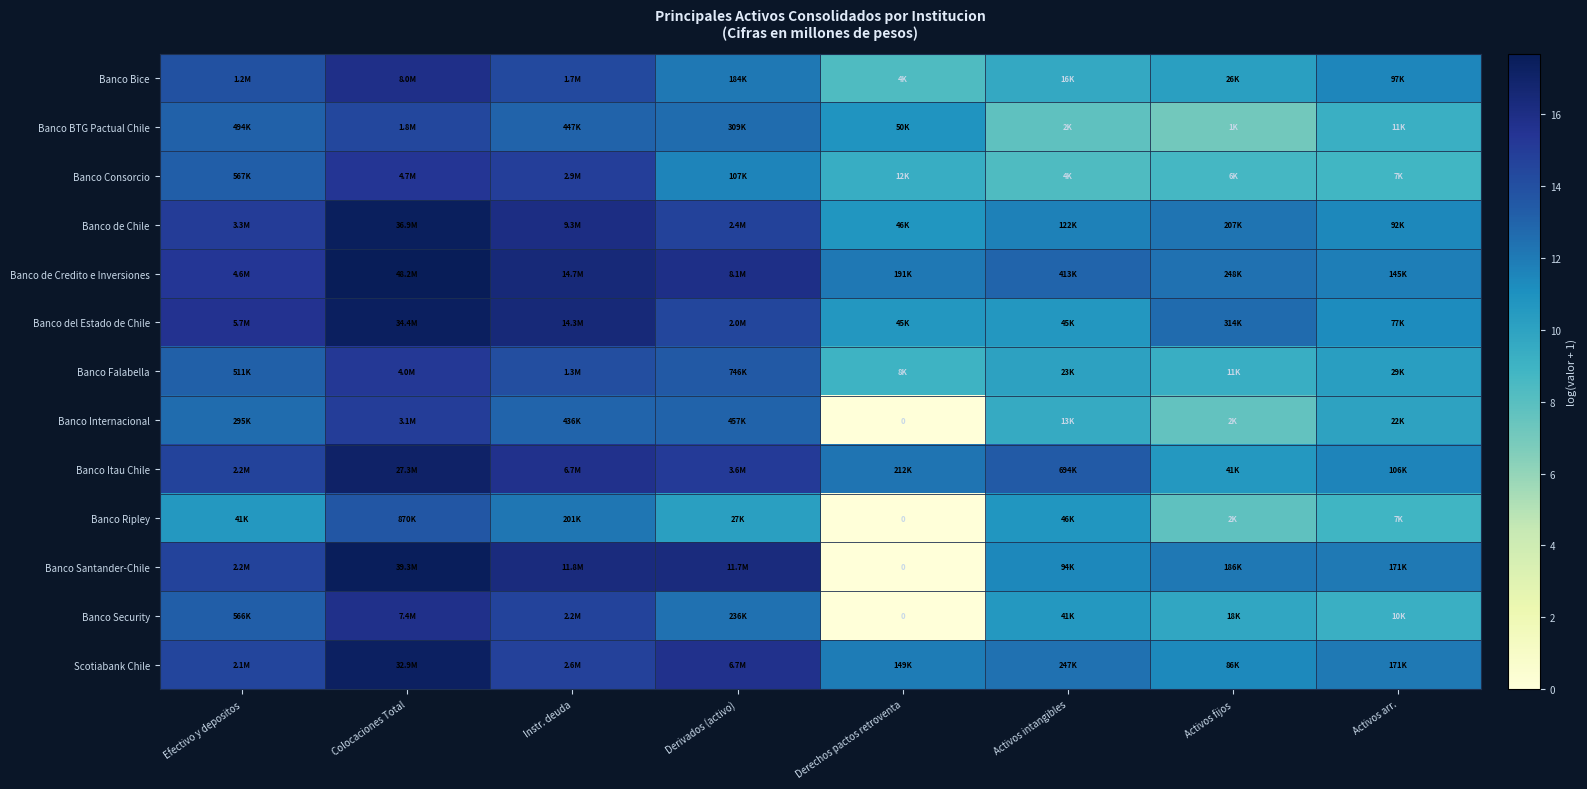

The Scotiabank Chile series shows 15.6 at Activos fijos. True or false?

False